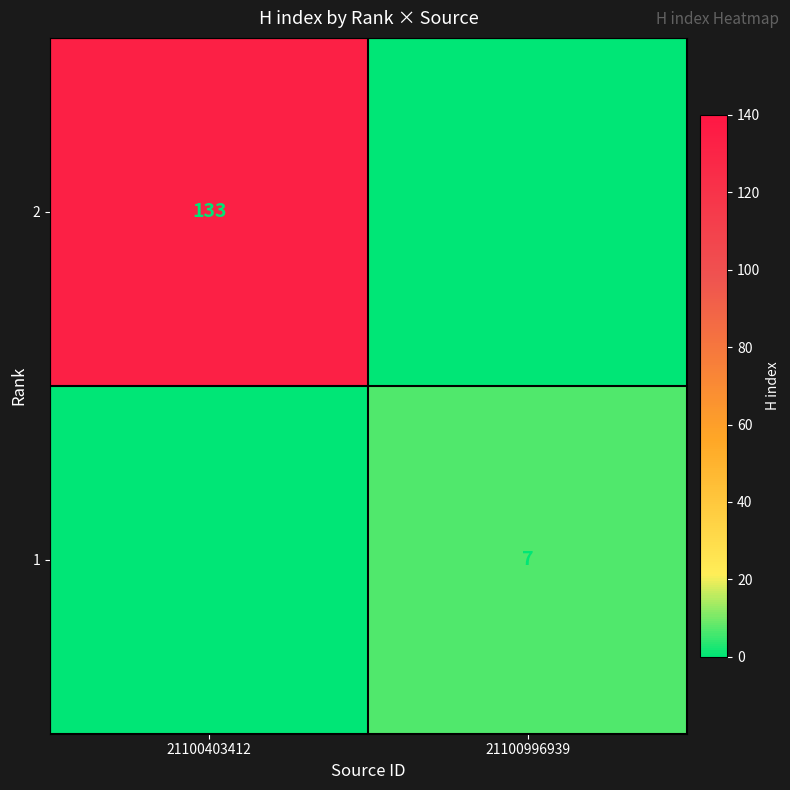

What is the difference between the maximum and minimum values in the 1 series?

7